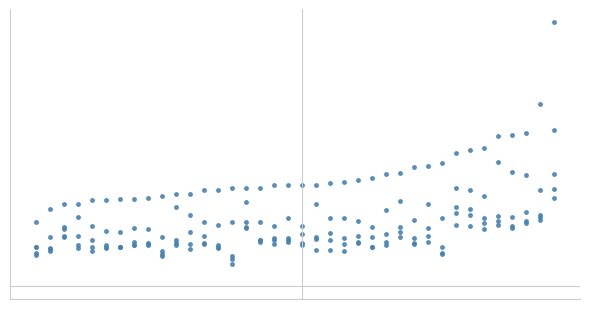

How many lines are shown in the chart?

5